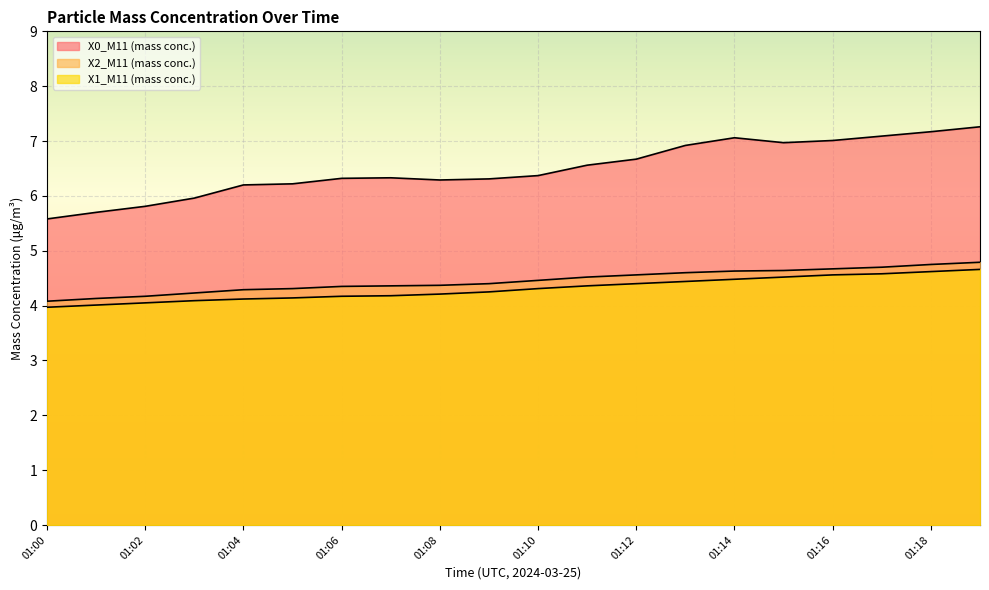

Rank the series by their maximum value, from highest to lowest.

X0_M11 (mass conc.), X2_M11 (mass conc.), X1_M11 (mass conc.)